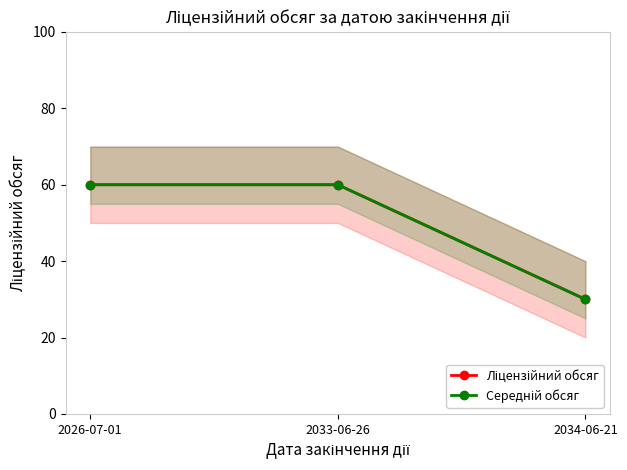

What is the difference between the maximum and minimum values in the Ліцензійний обсяг series?

30